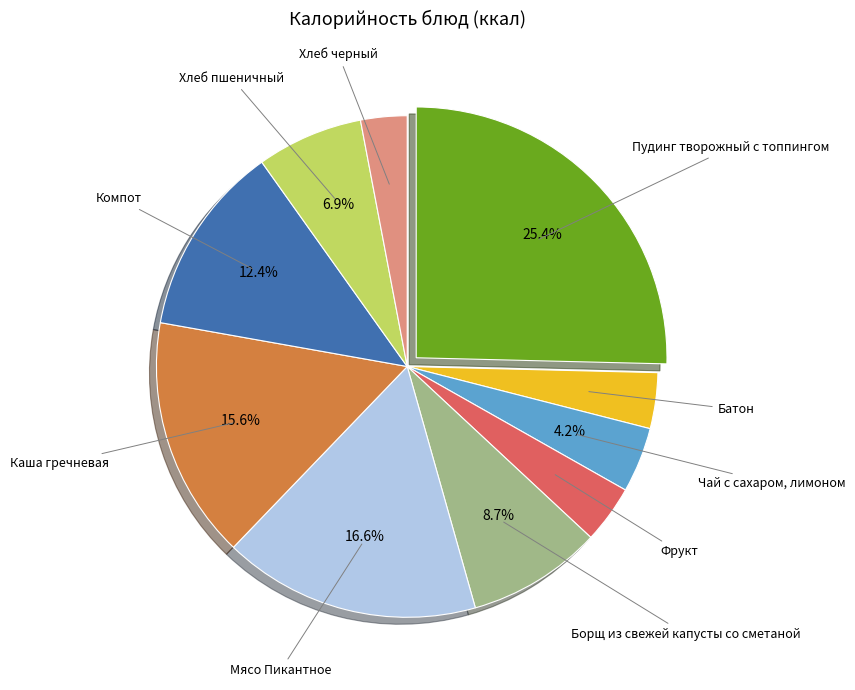

Does any single category account for the majority?

No